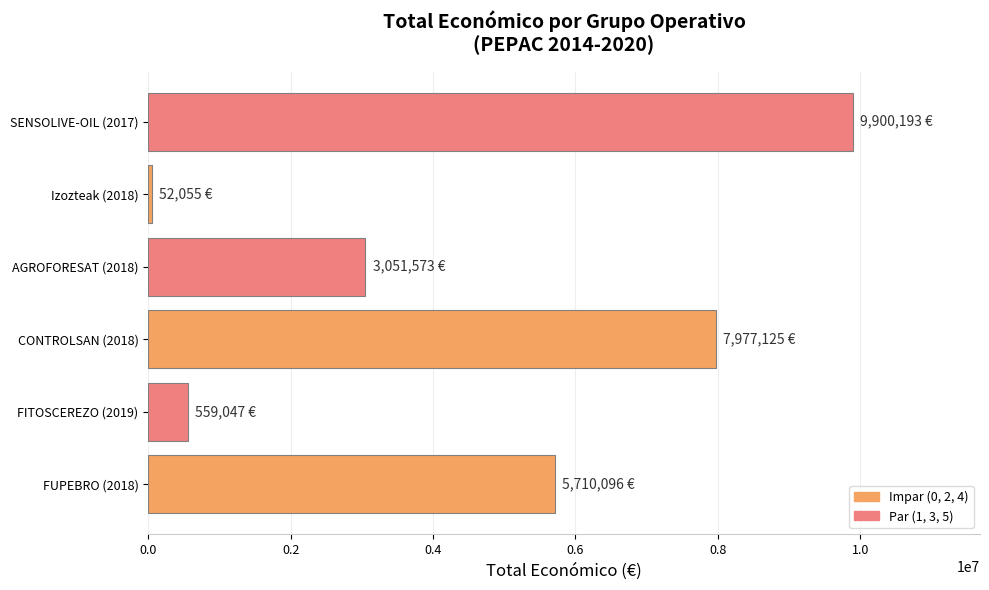

Where is the data nearest to the value 4976124?

FUPEBRO (2018)